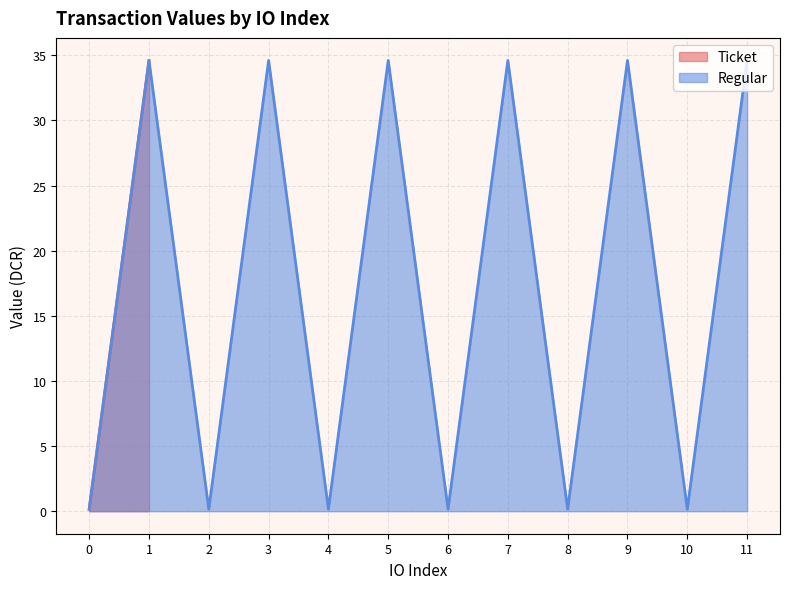

Is it true that Regular equals 53.3 at 11?

False